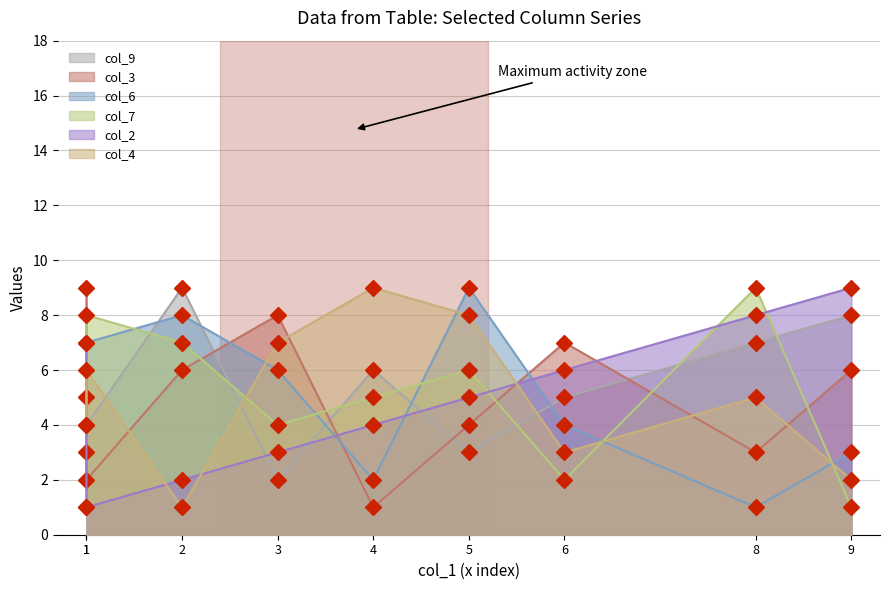

The value of col_3 at 1 is 14. True or false?

False